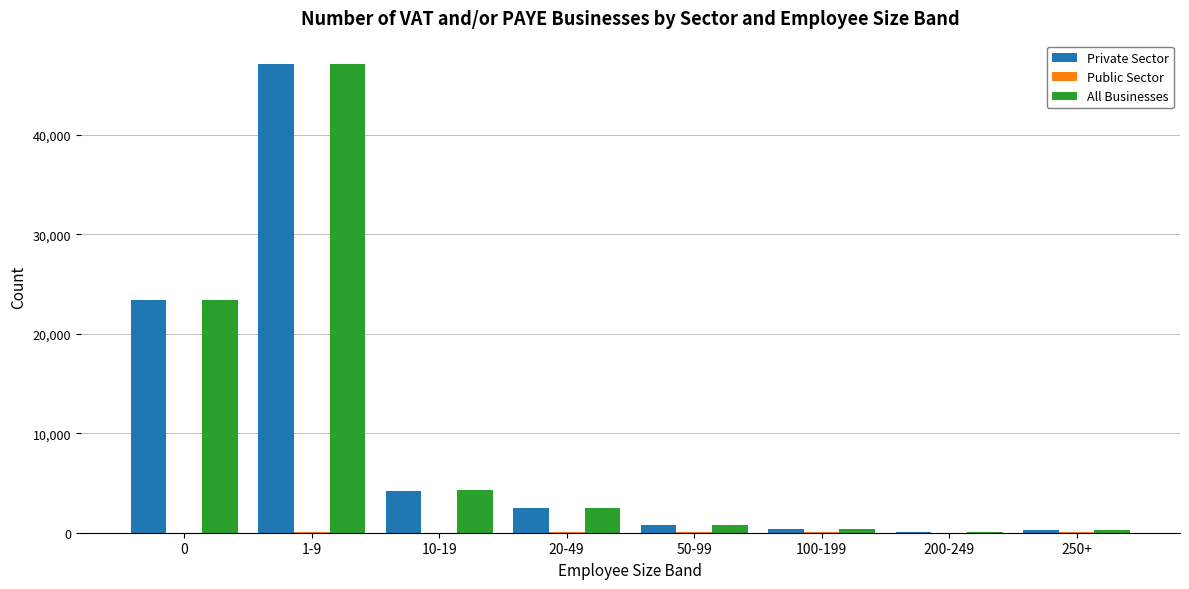

What is the sum of all Private Sector values?

78665